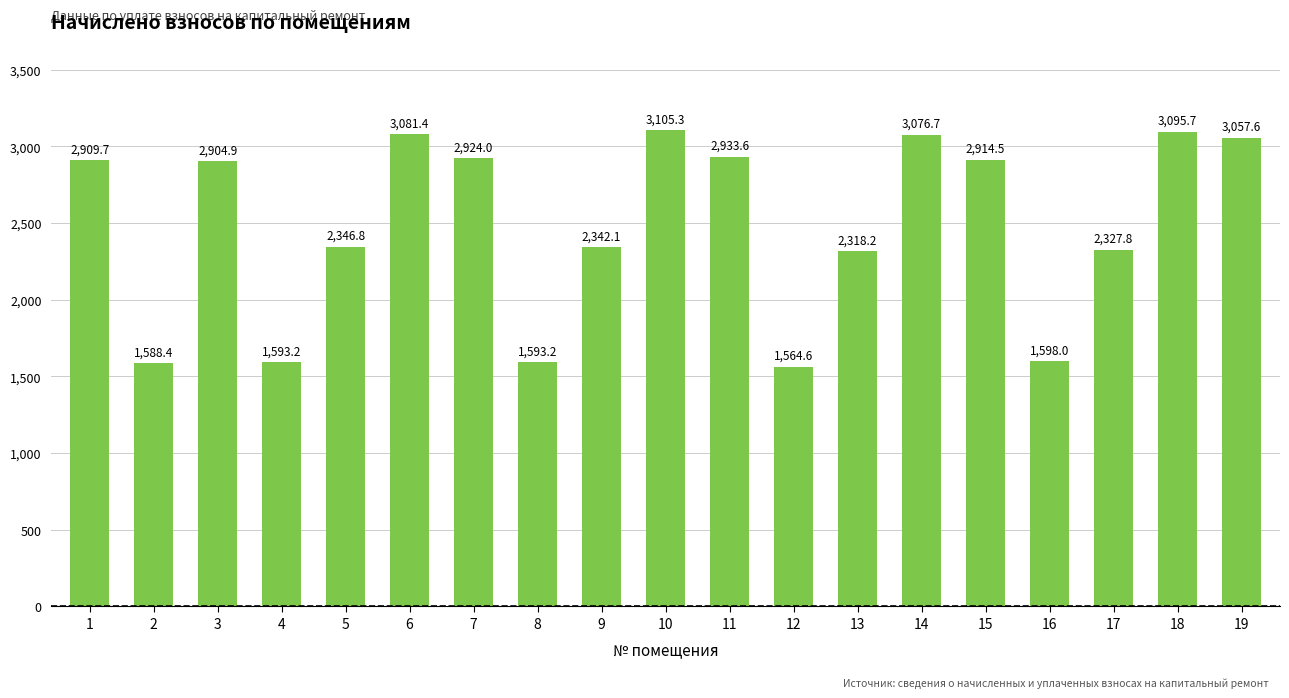

Which has a higher value, 7 or 5?

7